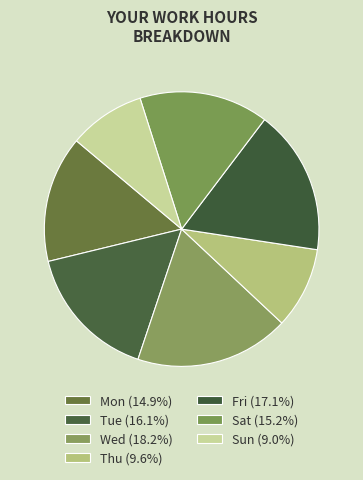

How many slices are in this pie chart?

7